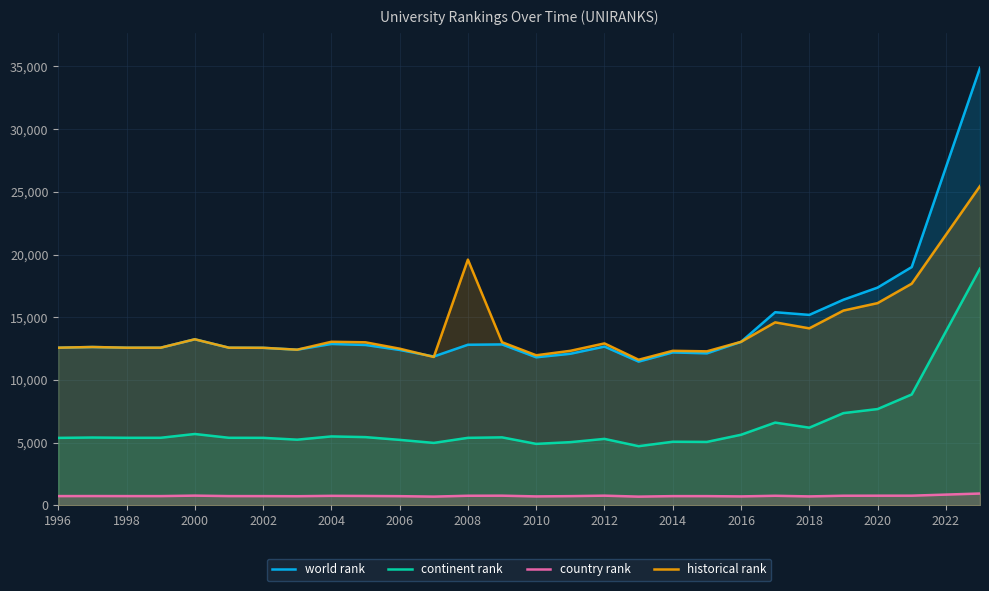

Is it true that world rank equals 12567 at 2002?

True